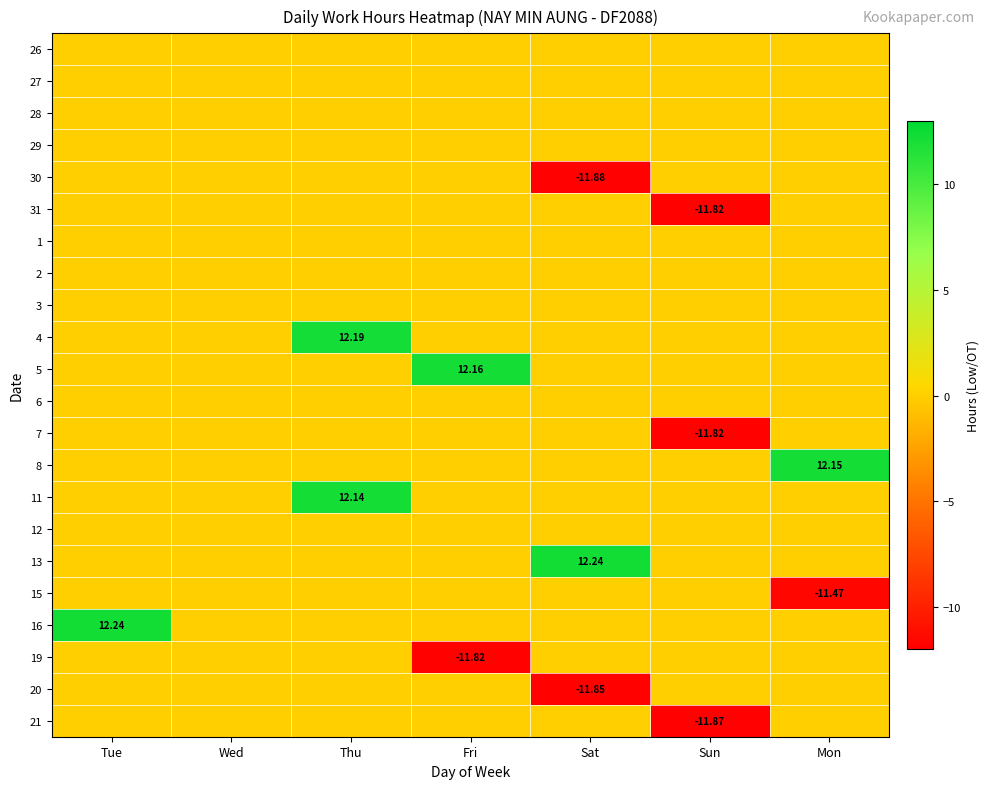

Is it true that 1 equals 0.0 at Sun?

True